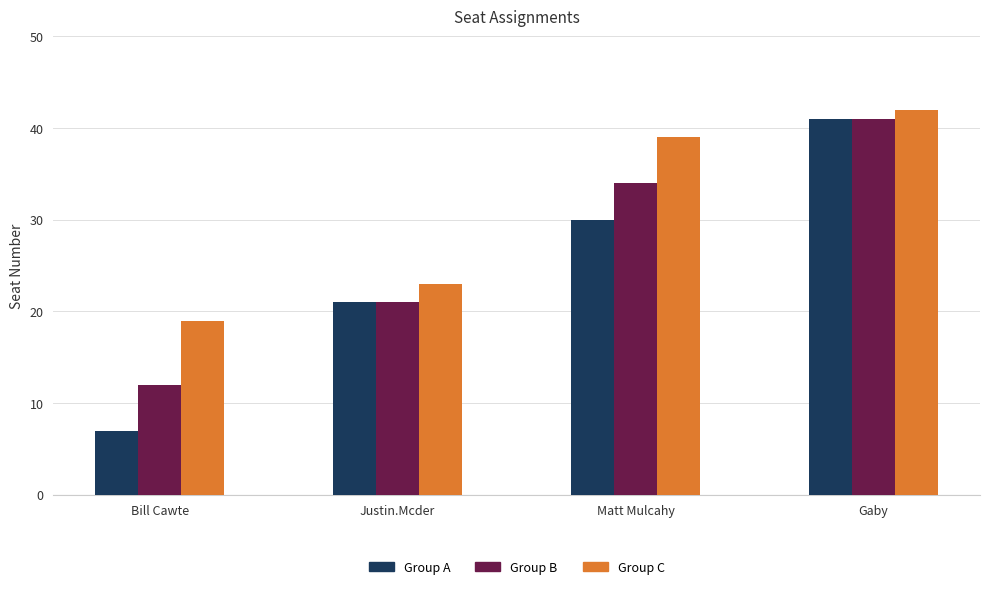

What is the difference between the highest and lowest values at Matt Mulcahy?

9